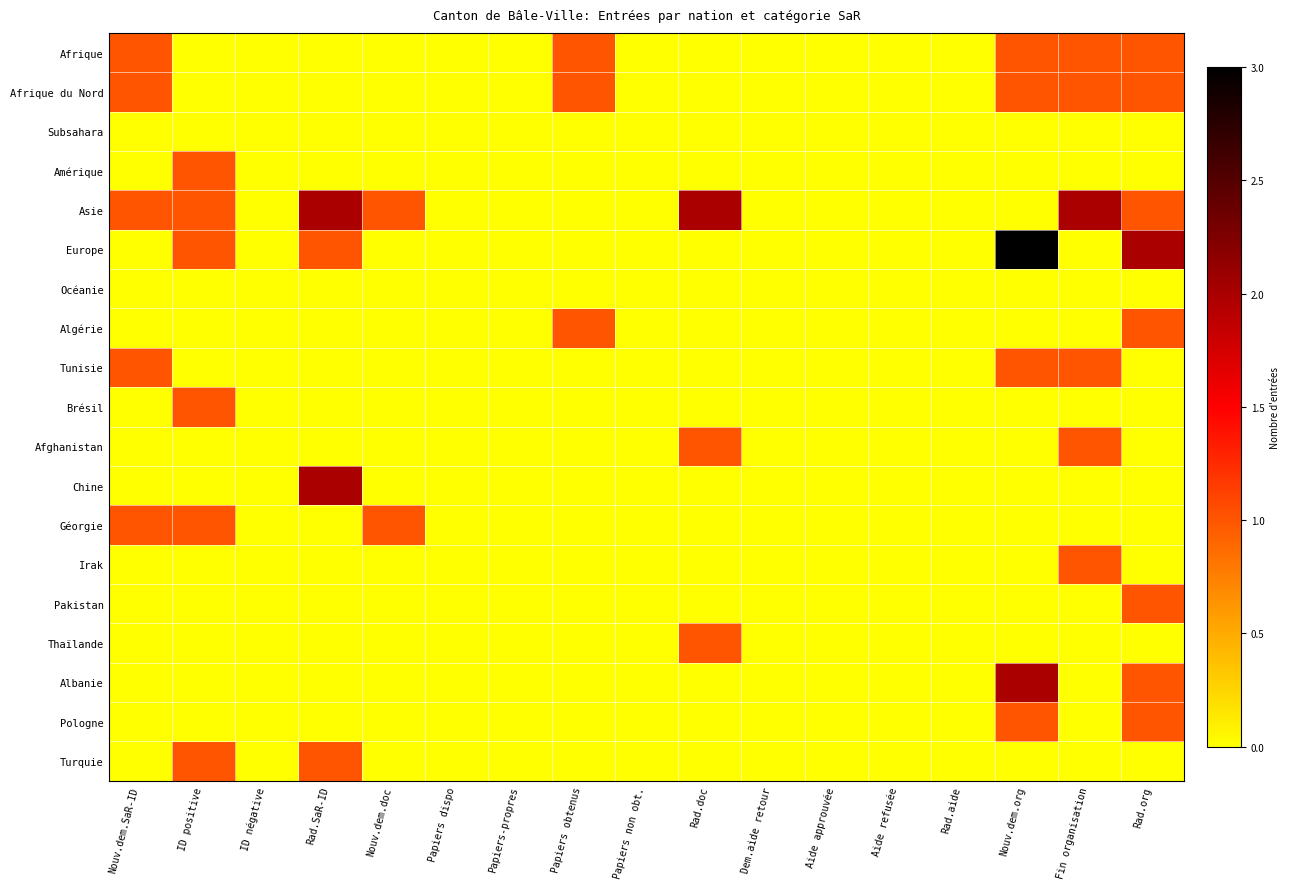

Which series has the largest total across all categories?

Asie